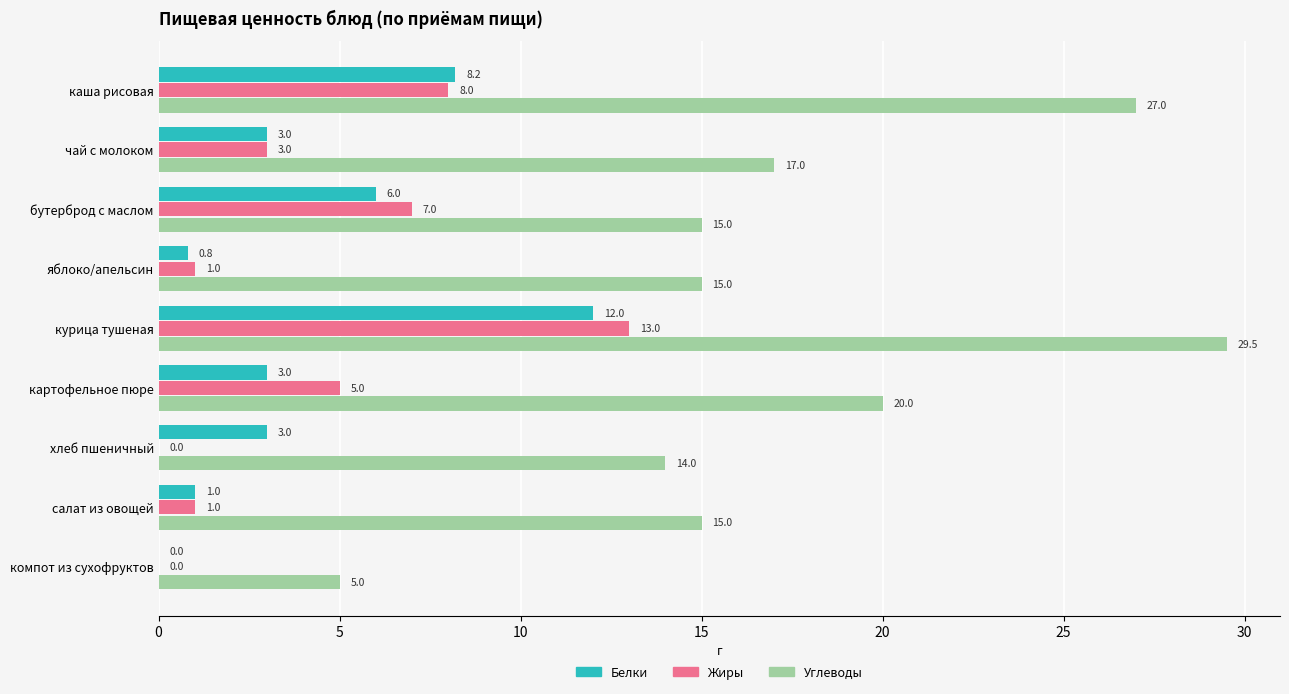

Is the value of Жиры at хлеб пшеничный greater than the value of Белки at картофельное пюре?

No